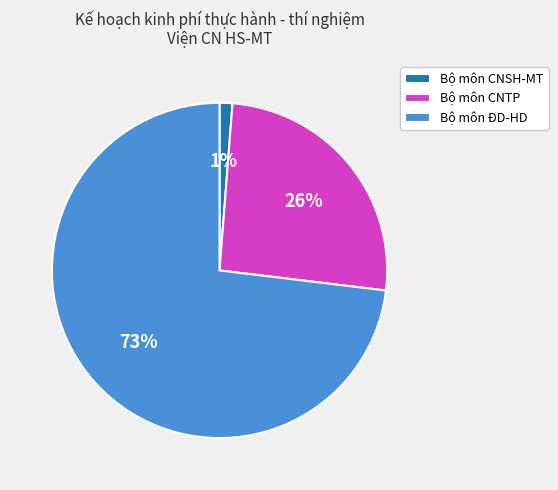

Do Bộ môn ĐD-HD and Bộ môn CNSH-MT together represent more than half of the pie?

Yes